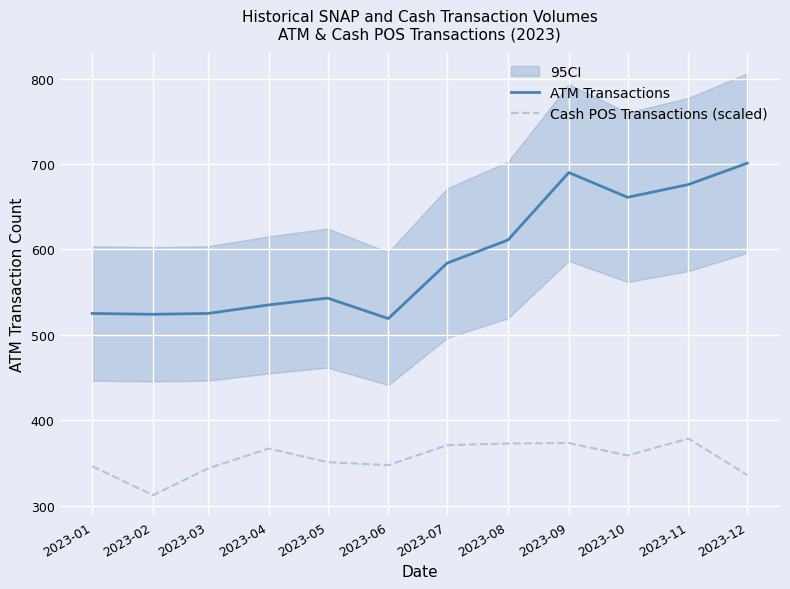

Reading right to left, transcribe all the data shown in this chart.

ATM Transactions: 701.0	676.0	661.0	690.0	611.0	584.0	519.0	543.0	535.0	525.0	524.0	525.0
Cash POS Transactions (scaled): 335.8	378.5	358.7	373.3	372.8	370.7	347.3	350.9	366.8	343.4	312.2	346.1